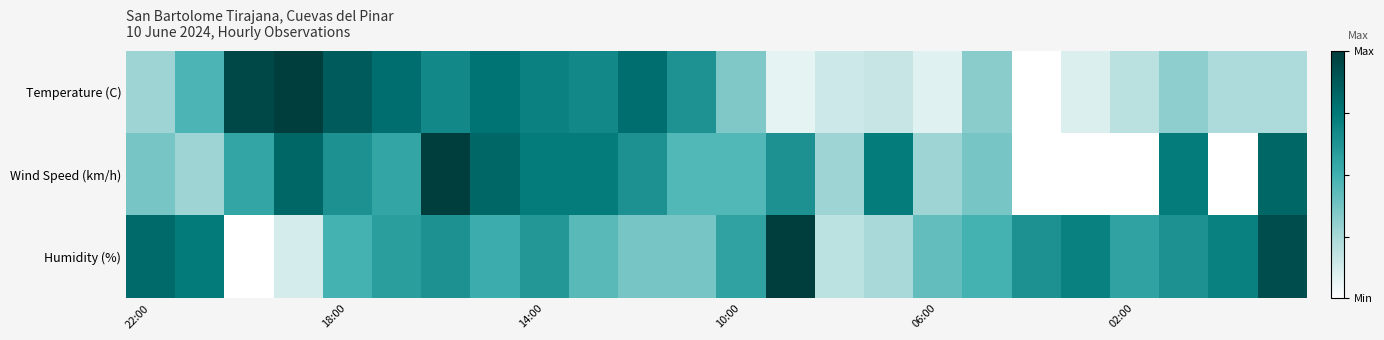

At how many categories does at least one series exceed 0?

24